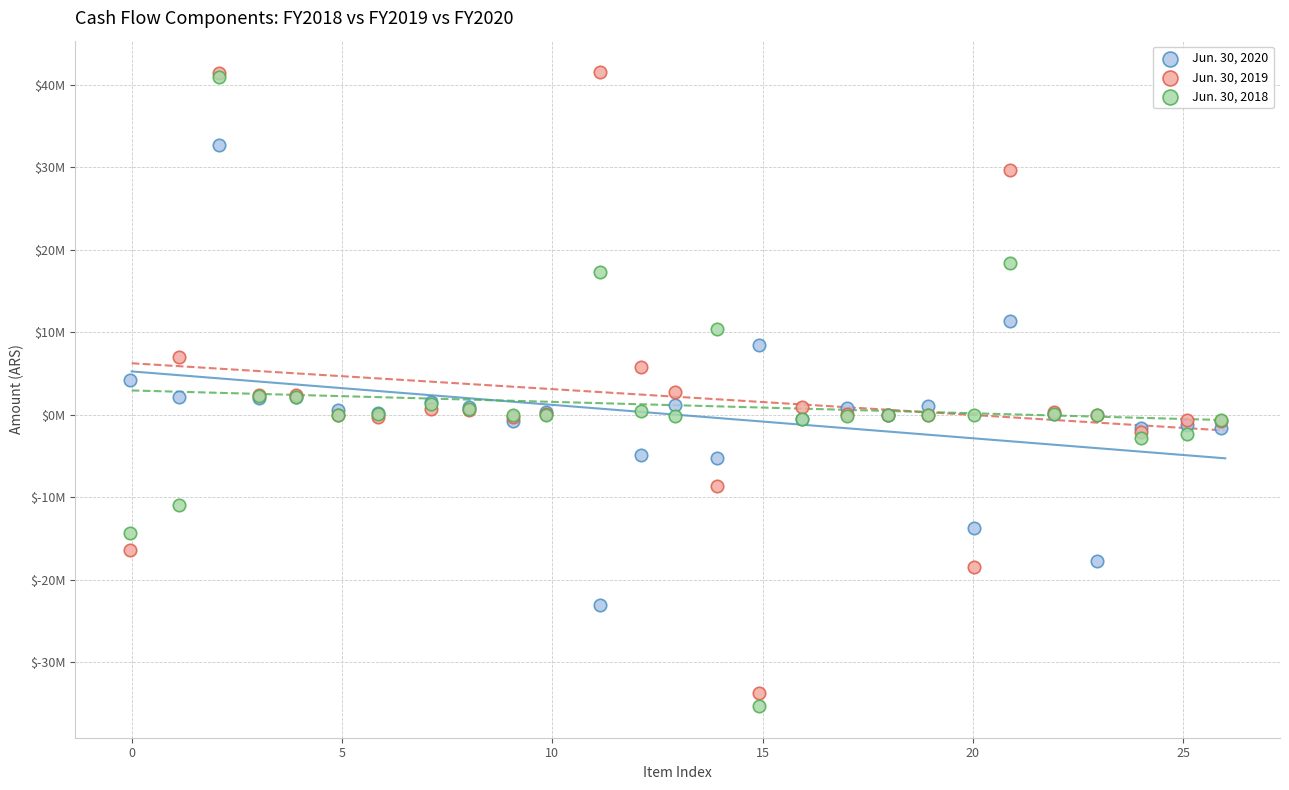

What are all the series names shown in the legend?

Jun. 30, 2020, Jun. 30, 2019, Jun. 30, 2018